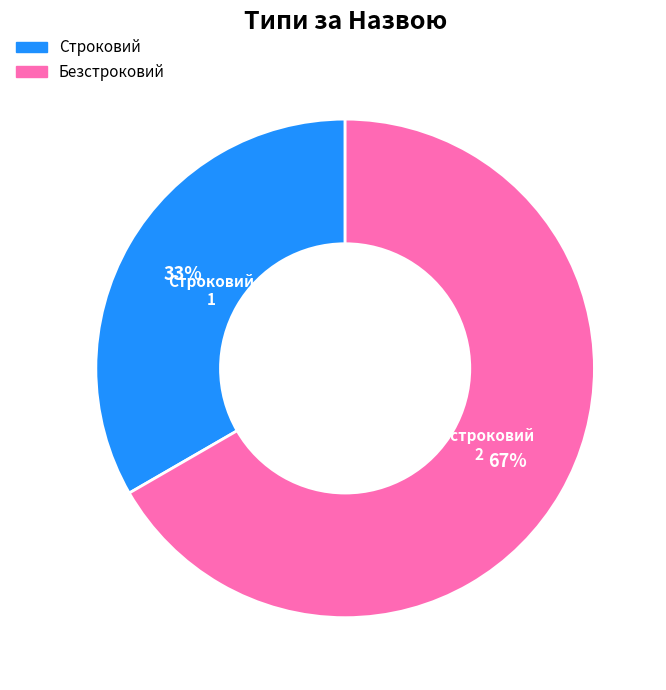

Is the sum of Безстроковий and Строковий greater than half?

Yes